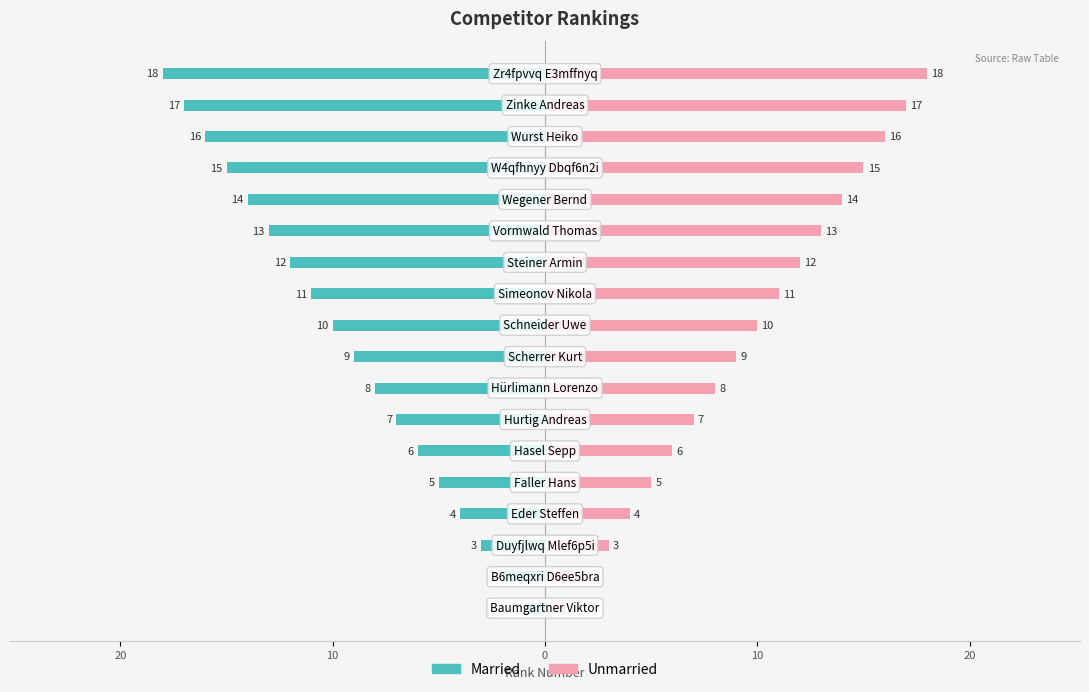

How many groups of bars are there?

18